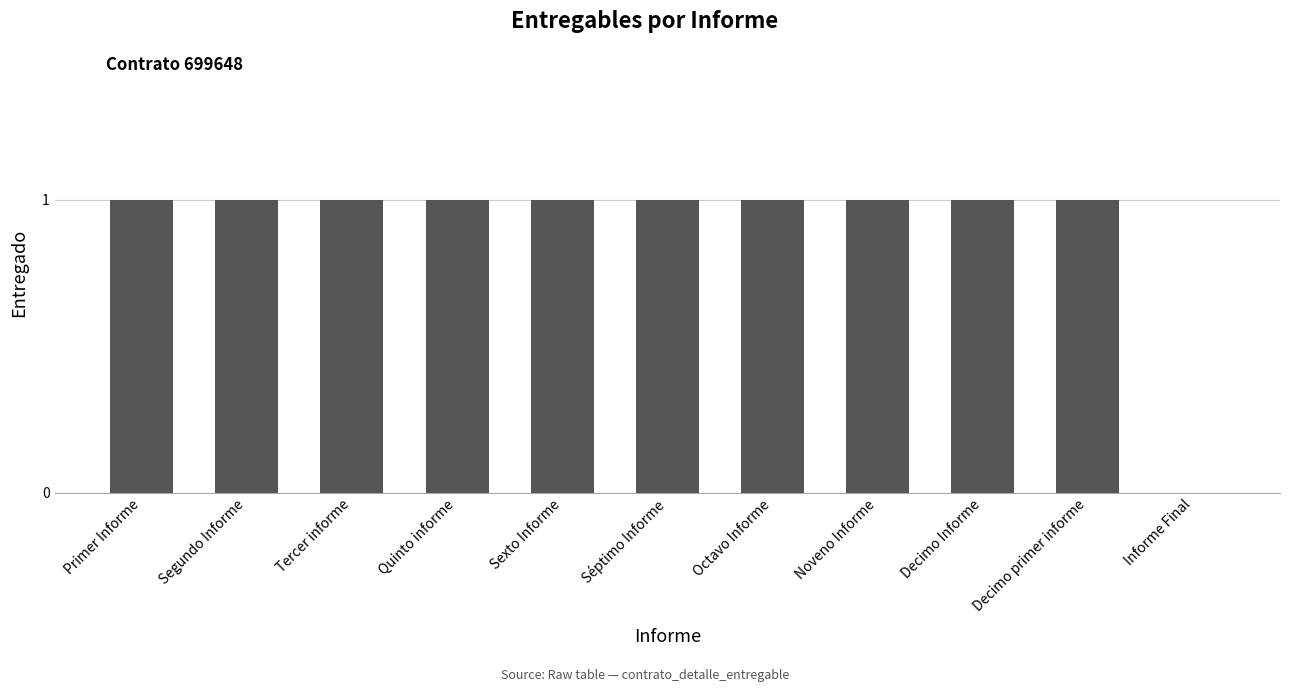

Which has a higher value, Informe Final or Sexto Informe?

Sexto Informe